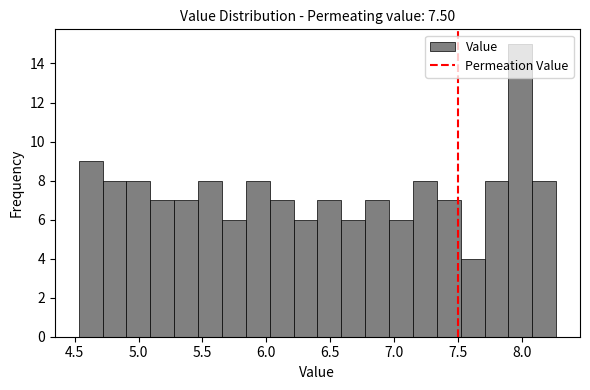

Around what value on the x-axis is the tallest bar? Give the approximate position of its centre, as read against the axis.

8.00